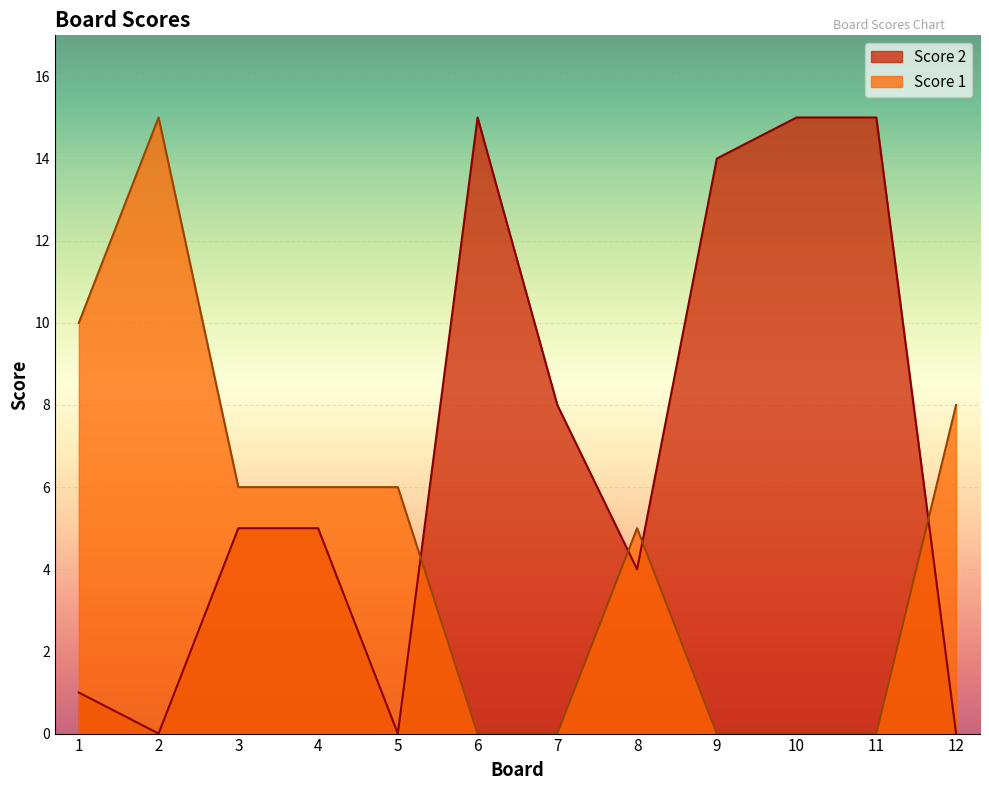

At which label does Score 1 first exceed 6?

1